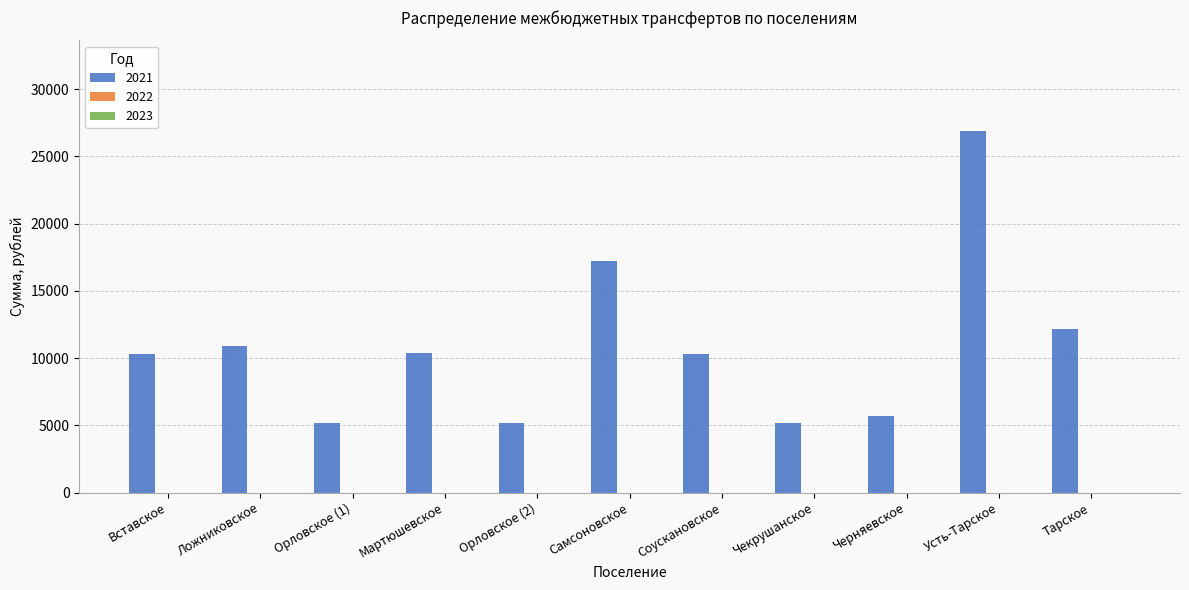

What is the value of the 8th bar from the left?

5156.7